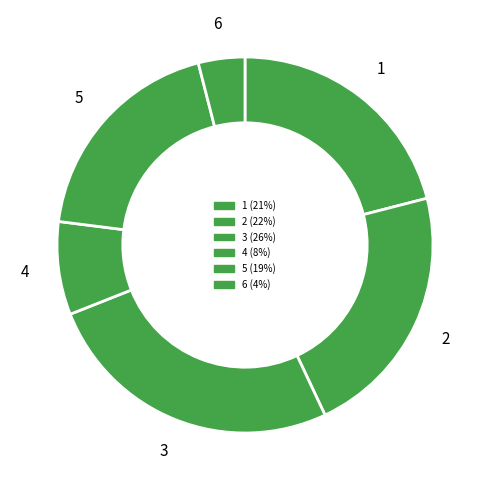

How much of the chart is everything except 1?

79.0%